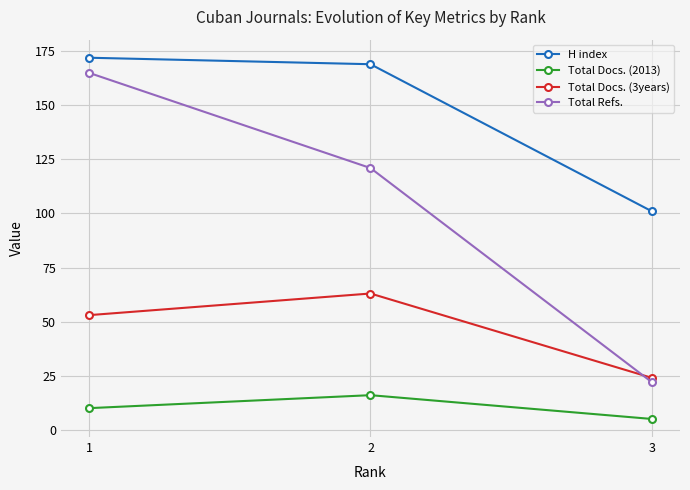

What is the difference between the maximum and minimum values in the H index series?

71